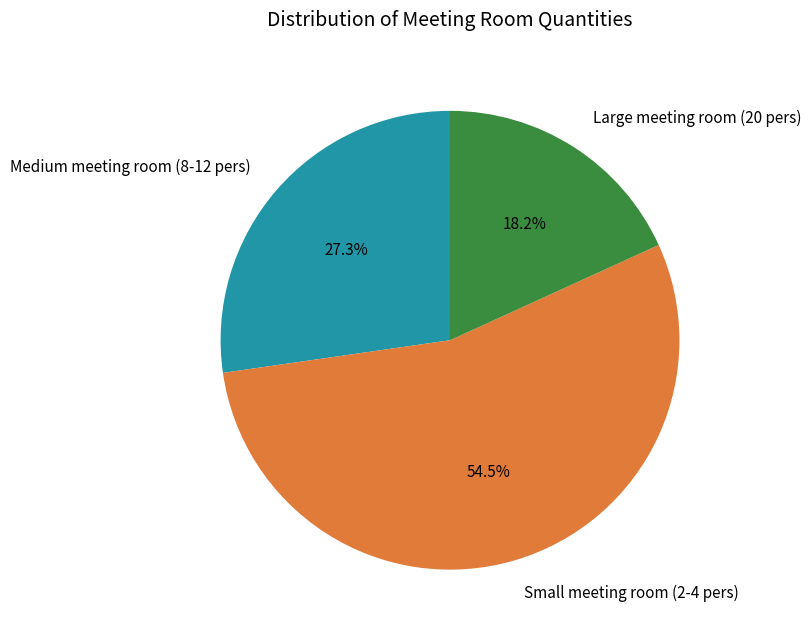

Rank the categories by value from lowest to highest.

Large meeting room (20 pers), Medium meeting room (8-12 pers), Small meeting room (2-4 pers)